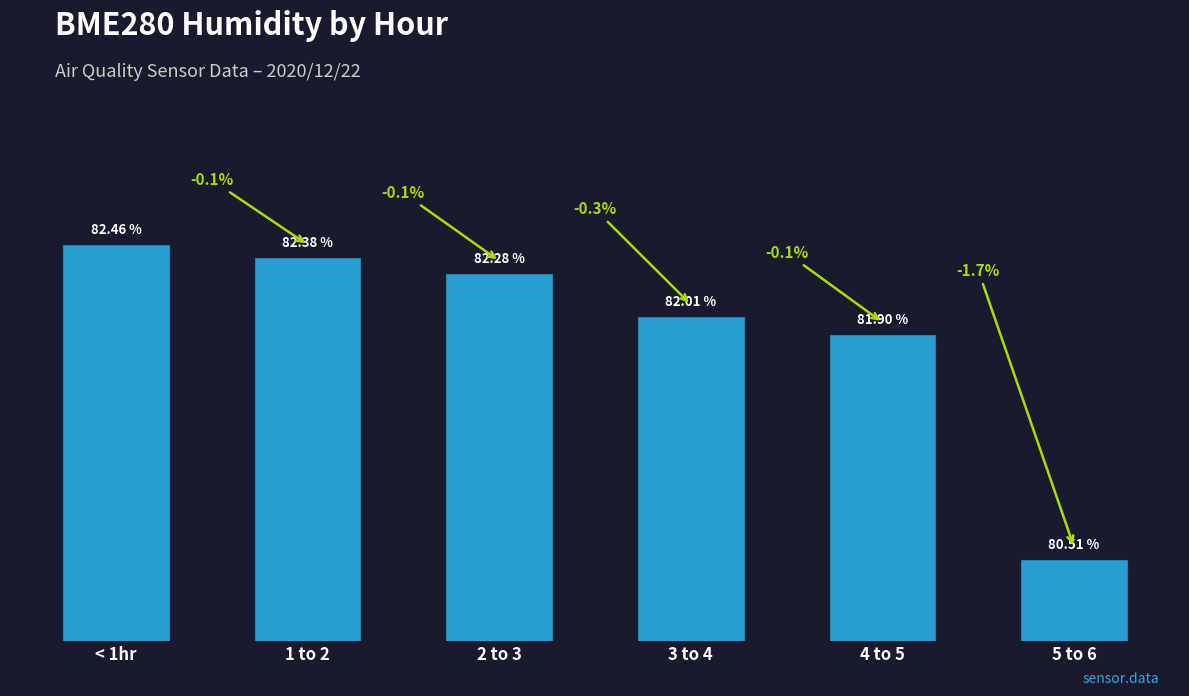

Rank the categories by value from highest to lowest.

< 1hr, 1 to 2, 2 to 3, 3 to 4, 4 to 5, 5 to 6